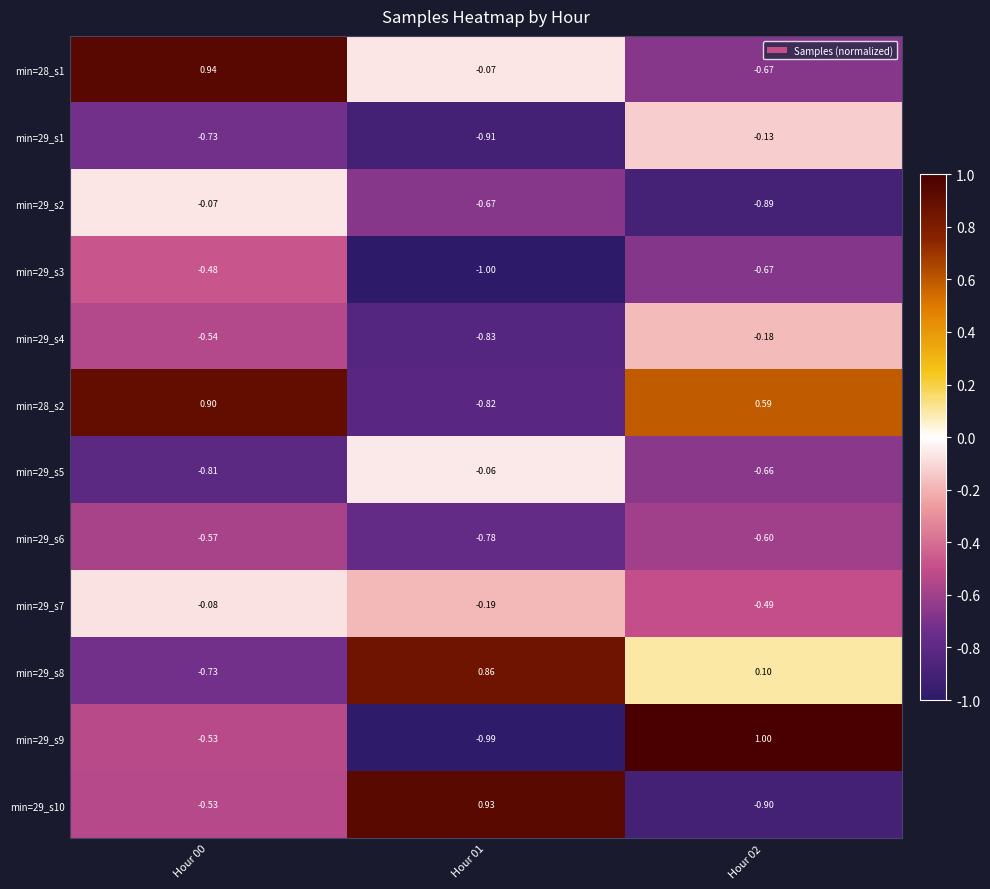

How many positive values does the min=29_s10 series have?

1